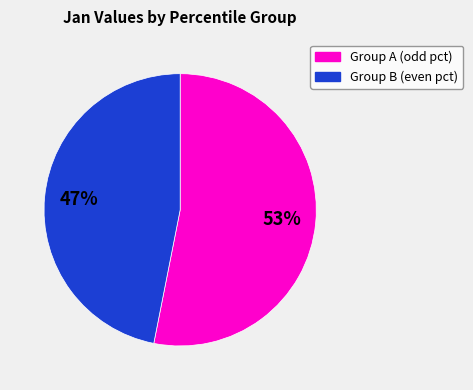

What is the smallest slice in the pie chart?

Group B (even pct)